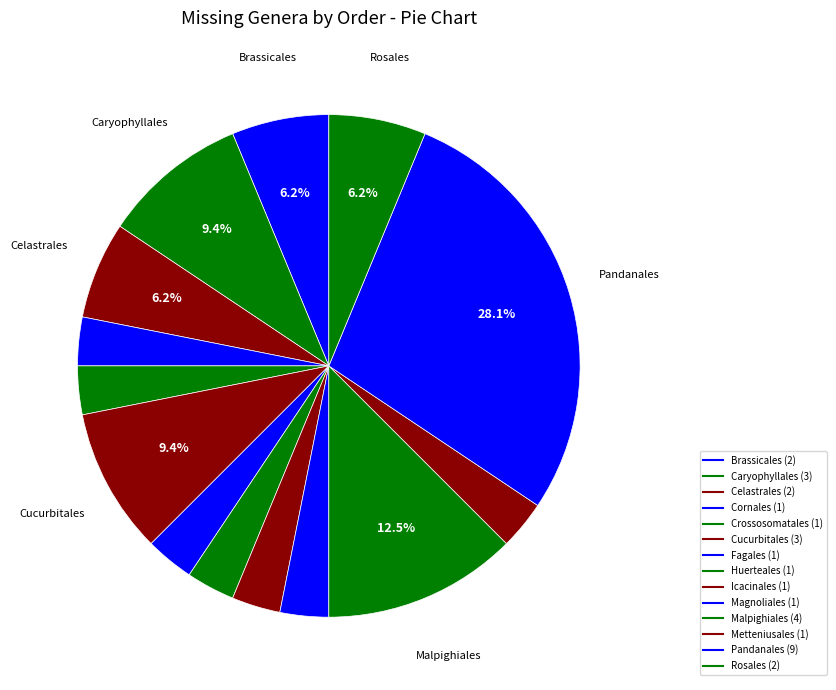

Do Malpighiales and Metteniusales together represent more than half of the pie?

No